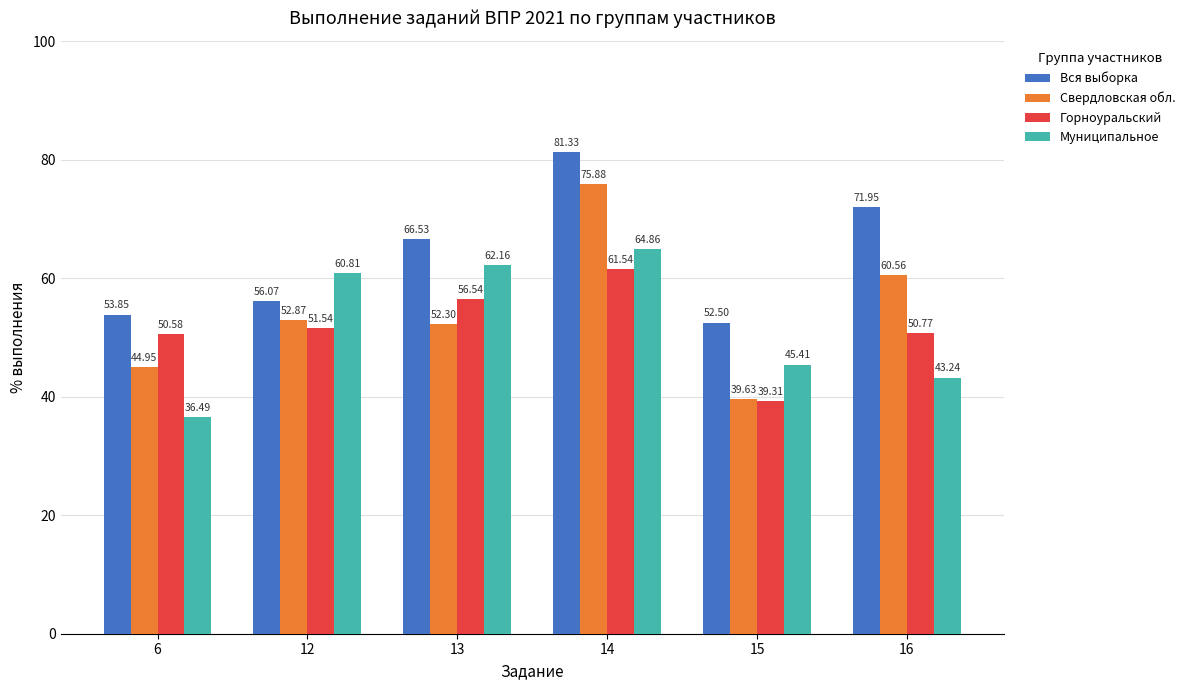

What is the sum of the Горноуральский values at 13 and 14?

118.1